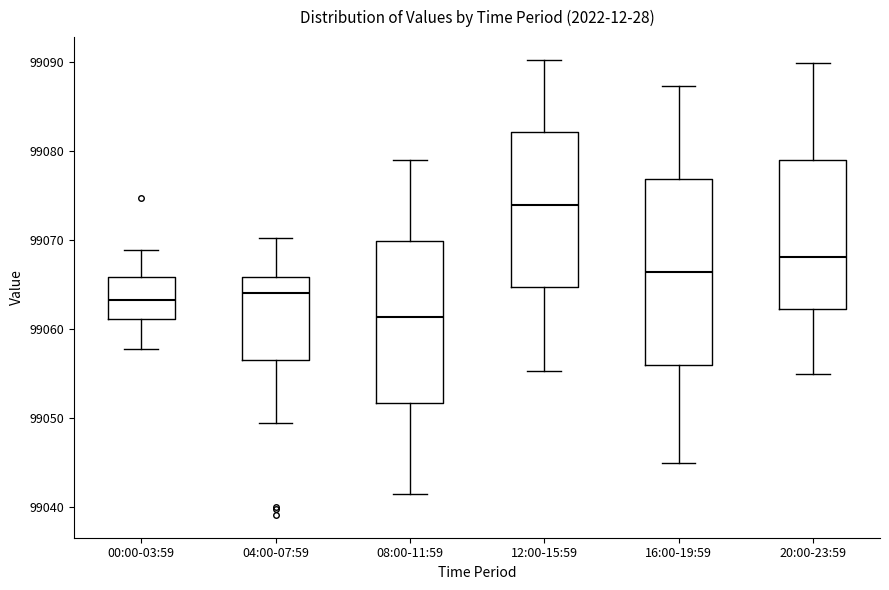

Which box has the highest median line?

12:00-15:59